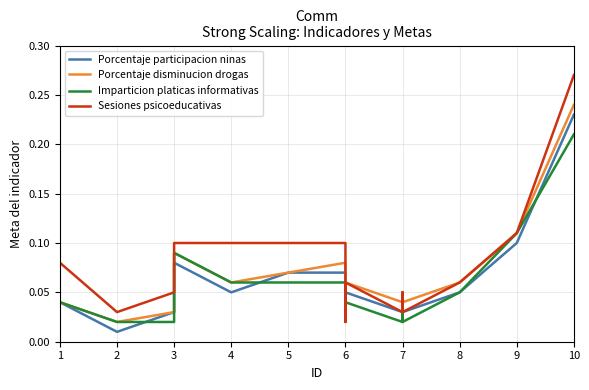

Which series has the largest total across all categories?

Sesiones psicoeducativas